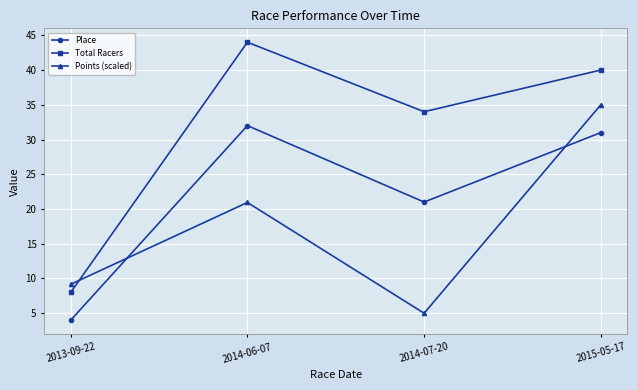

At which label is Place closest to 18?

2014-07-20